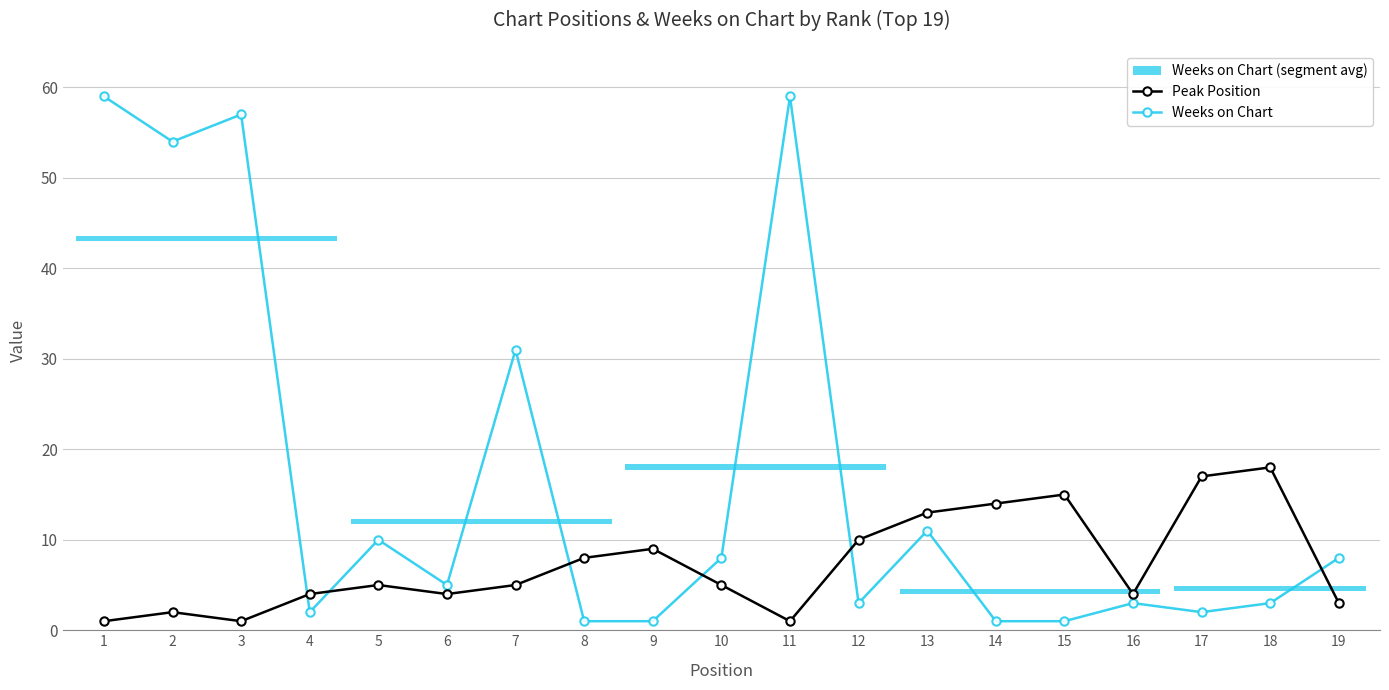

Which series changed the most between 2 and 8?

Weeks on Chart